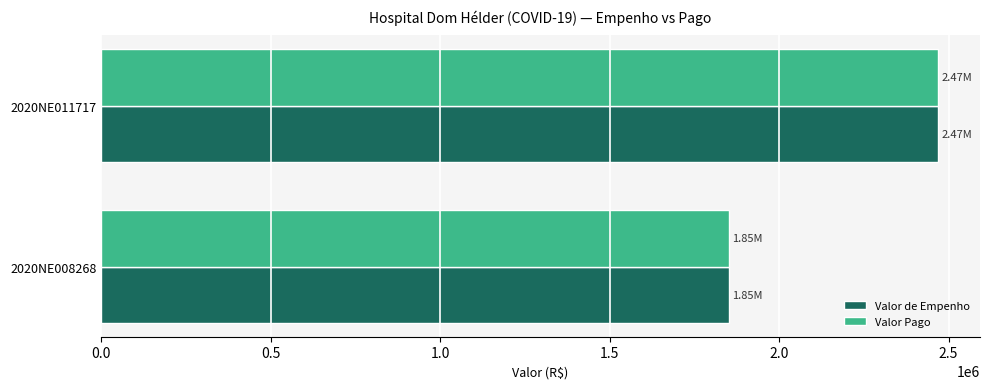

What is the average value of the Valor Pago series?

2160000.0